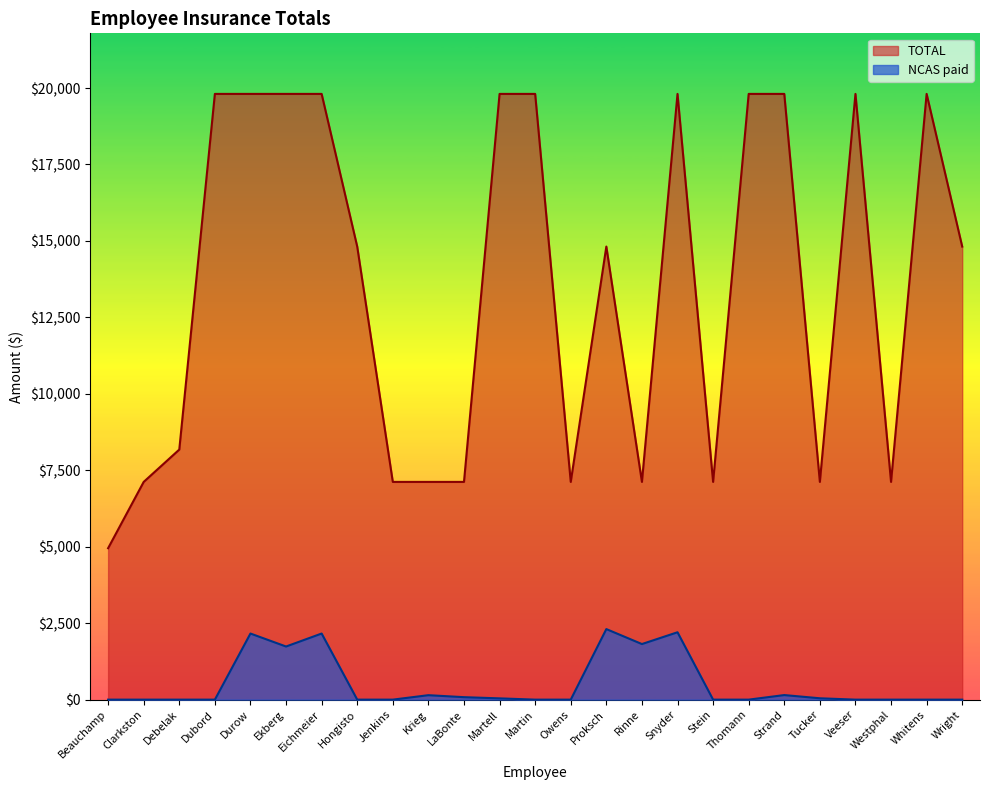

How many lines are shown in the chart?

2